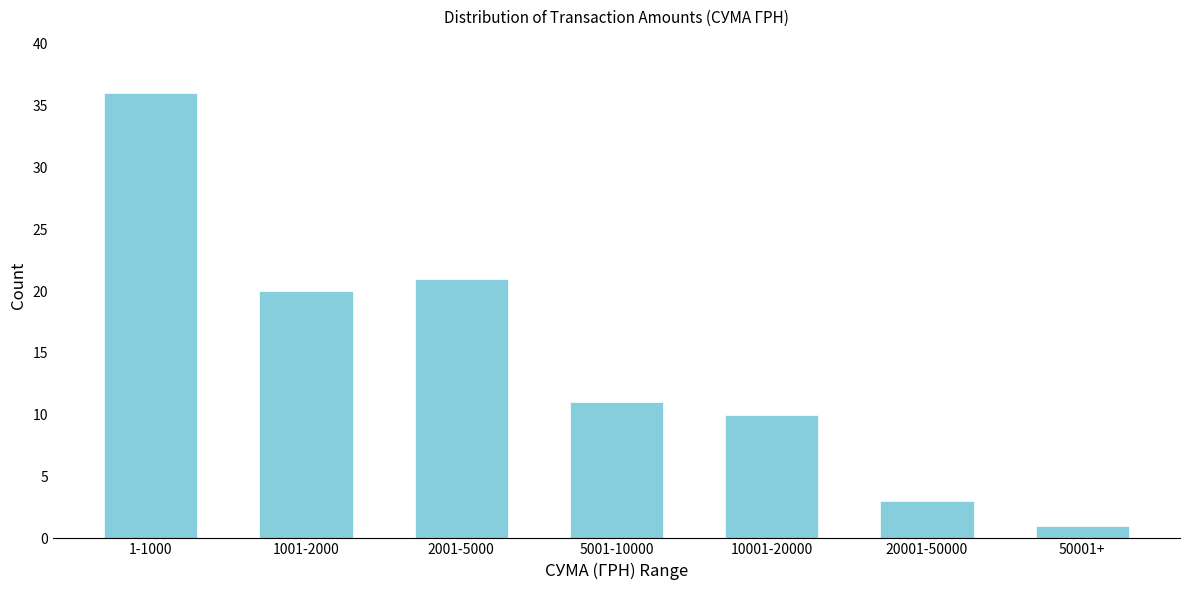

Reading right to left, list all the values displayed in this chart.

50001+=1	20001-50000=3	10001-20000=10	5001-10000=11	2001-5000=21	1001-2000=20	1-1000=36